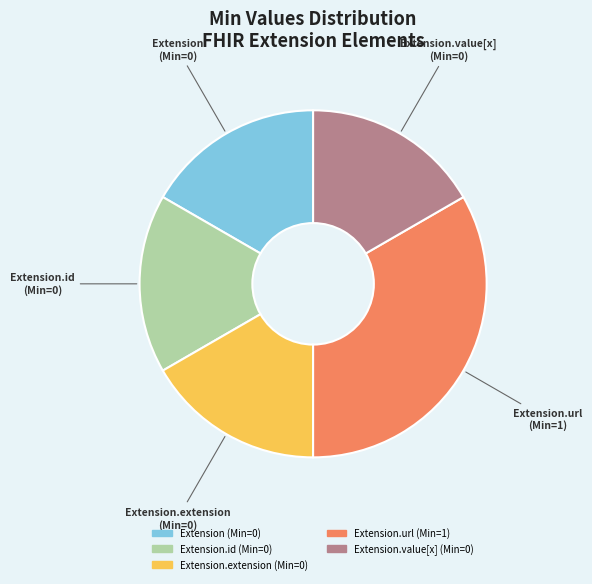

Is there any slice that represents more than half of the pie?

No